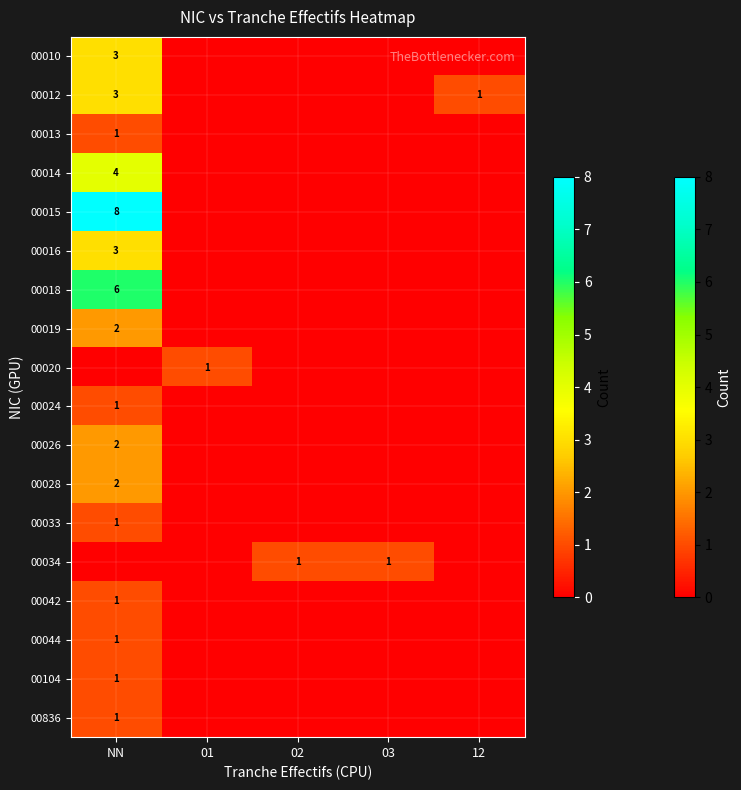

The value of 00104 at NN is 2. True or false?

False